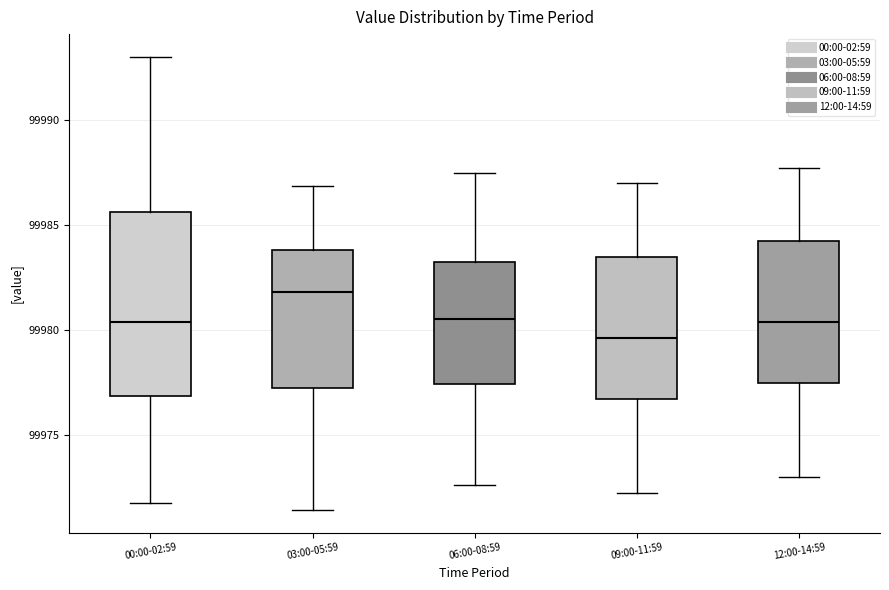

Reading left to right, read every box against the y-axis: the position of its median line, the range the box covers, and the ends of its whiskers. The values are not printed on the chart, so give them approximately, as read against the axis.

00:00-02:59: median 99980.5, box 99977.0 to 99985.5, whiskers 99972.0 to 99993.0
03:00-05:59: median 99982.0, box 99977.5 to 99984.0, whiskers 99971.5 to 99987.0
06:00-08:59: median 99980.5, box 99977.5 to 99983.0, whiskers 99972.5 to 99987.5
09:00-11:59: median 99979.5, box 99977.0 to 99983.5, whiskers 99972.5 to 99987.0
12:00-14:59: median 99980.5, box 99977.5 to 99984.5, whiskers 99973.0 to 99988.0